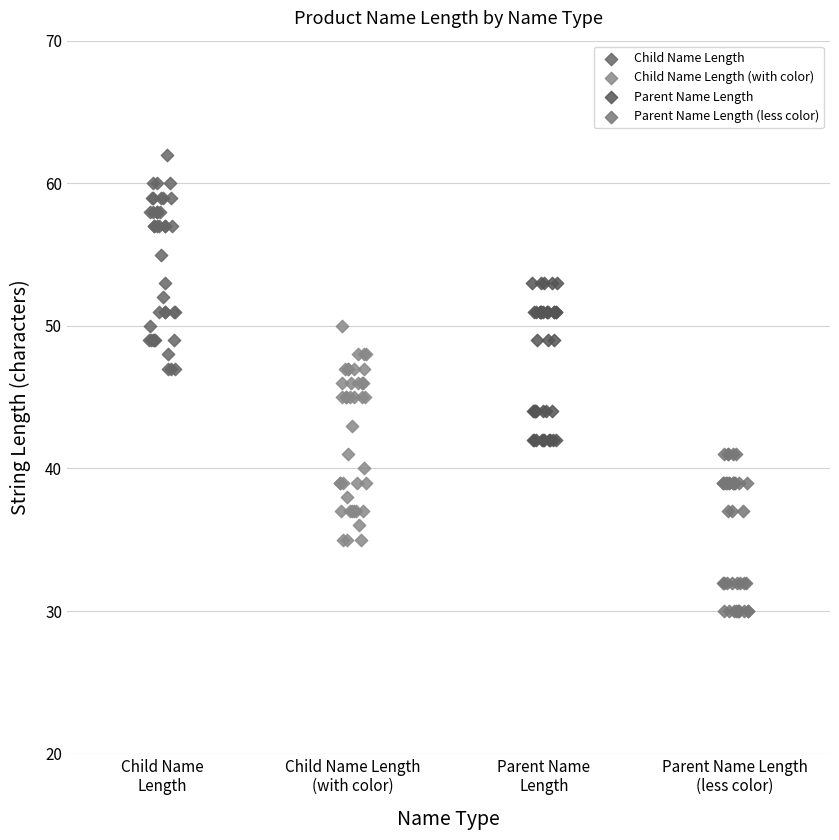

Which series reaches the maximum Y coordinate?

Child Name Length